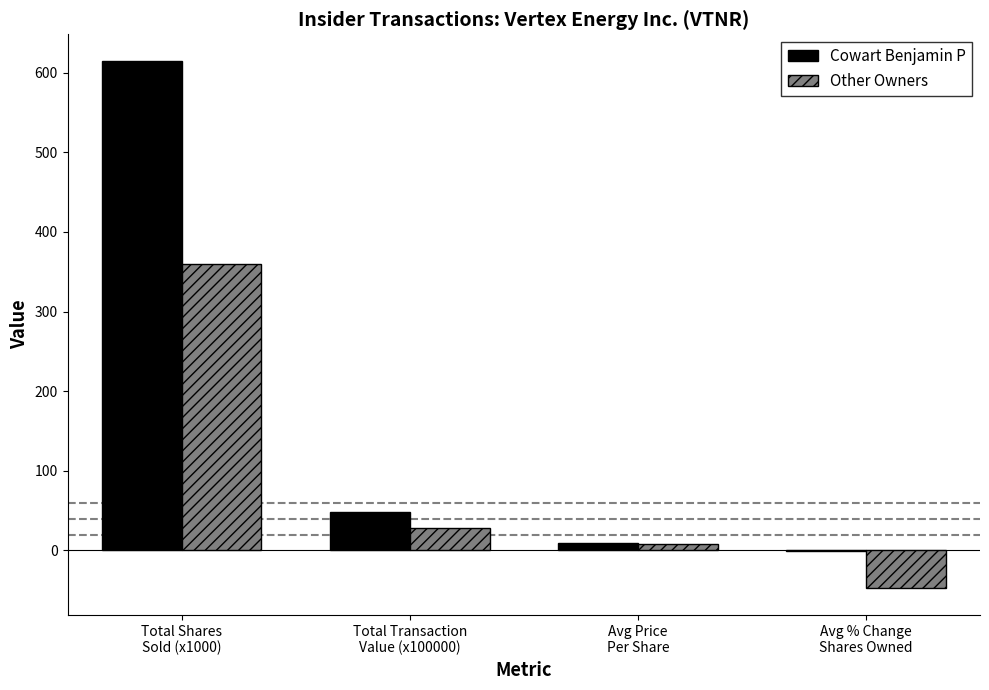

What is the greatest value displayed?

614.9